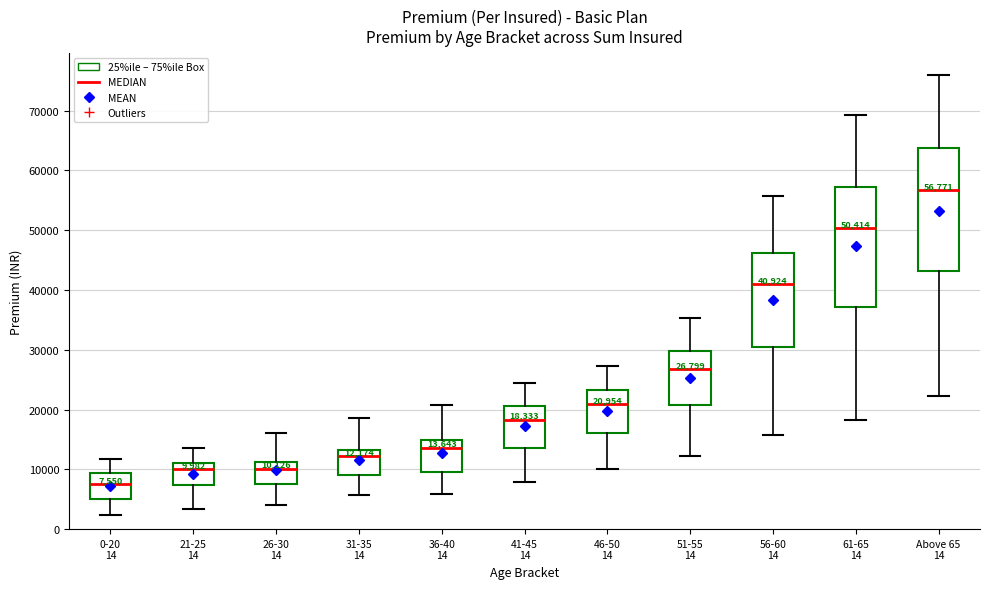

Which box has the lowest median line?

0-20 14